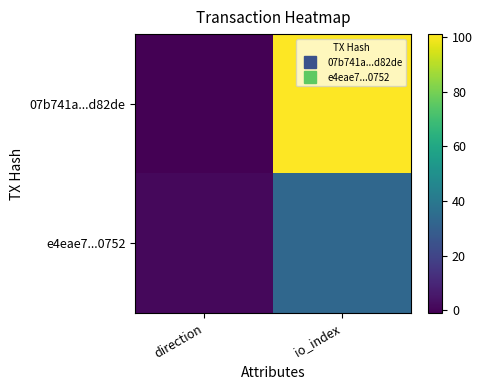

Rank the series at direction from lowest to highest value.

07b741a...d82de, e4eae7...0752